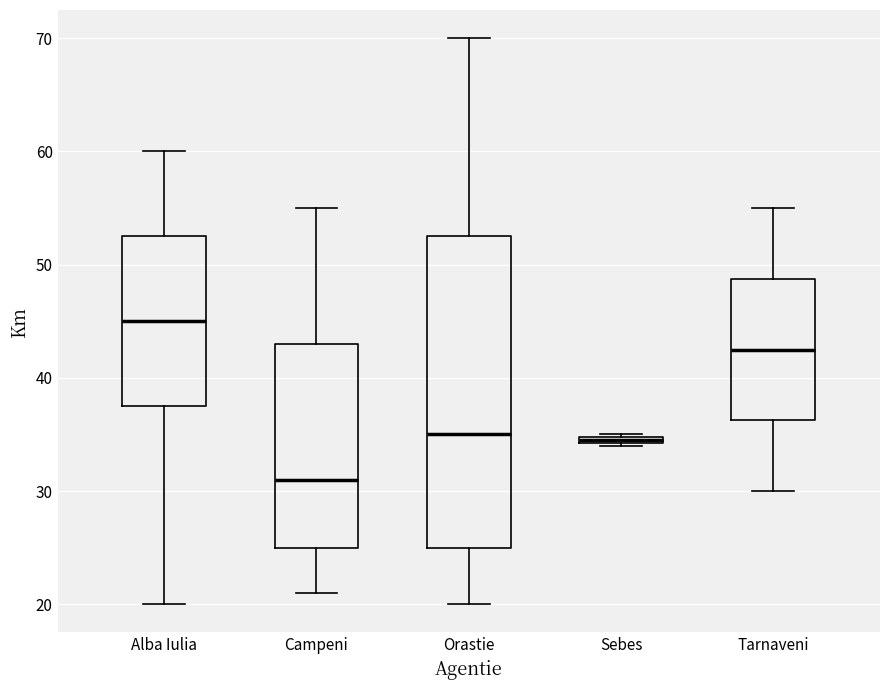

Which box's median line is the highest?

Alba Iulia